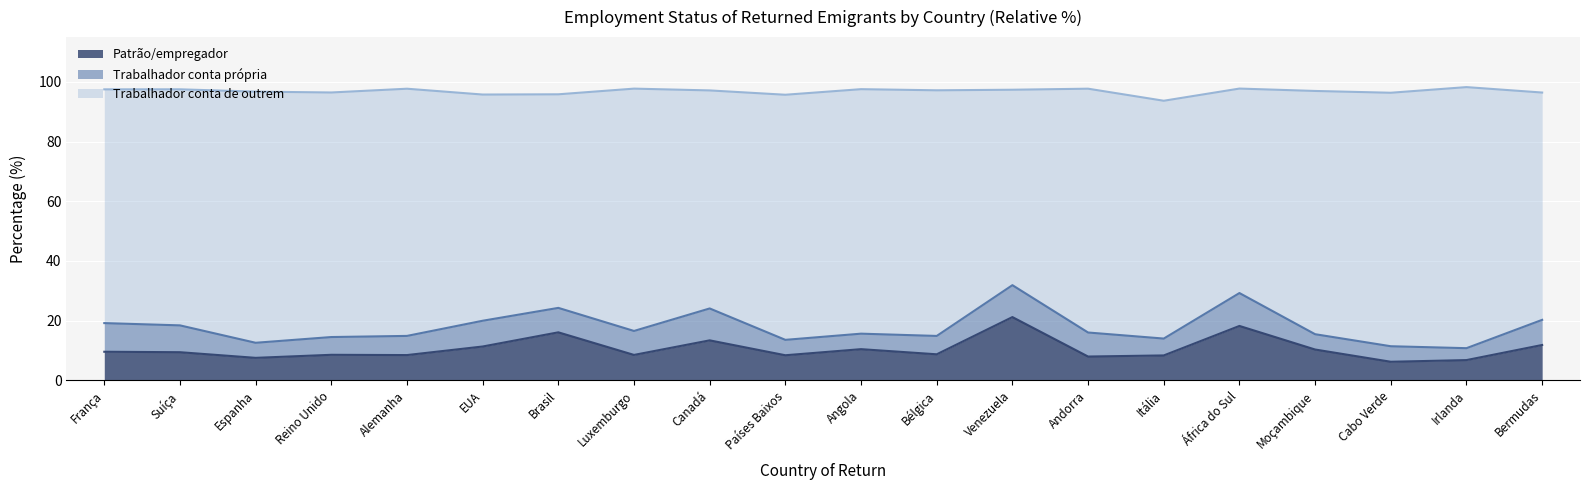

True or false: Patrão/empregador has a value of 22.2 at Brasil.

False